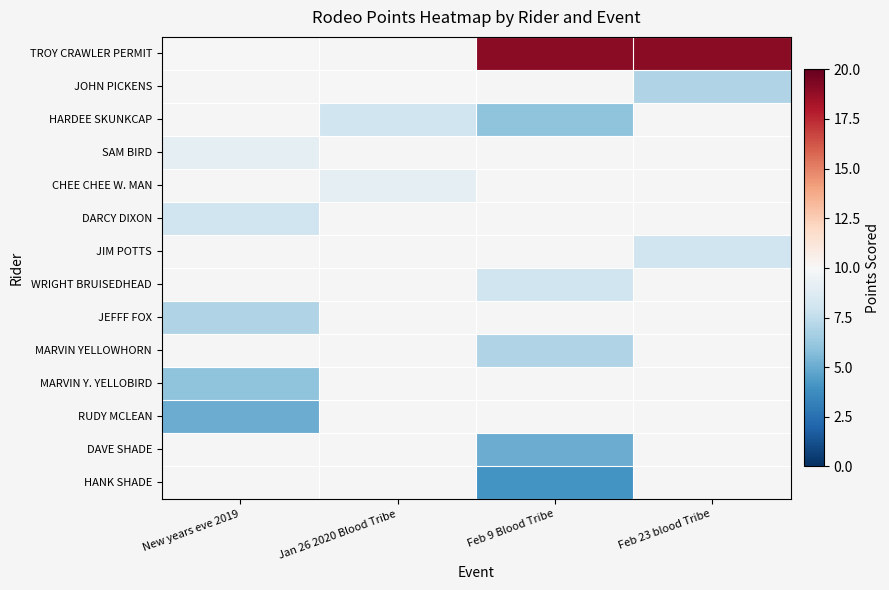

What is the greatest value displayed?

19.0